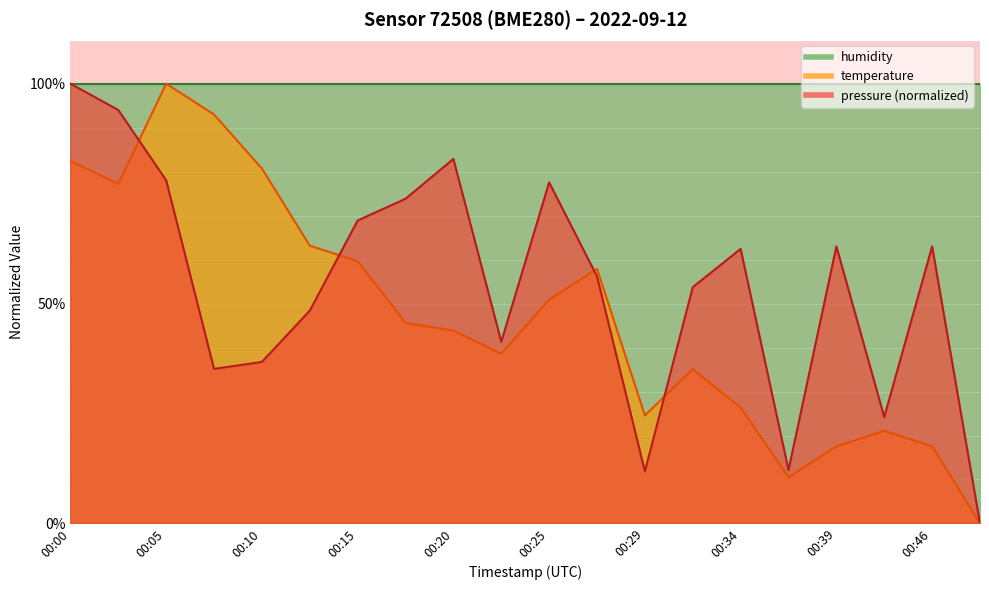

How many interior local valleys does the temperature series have?

4